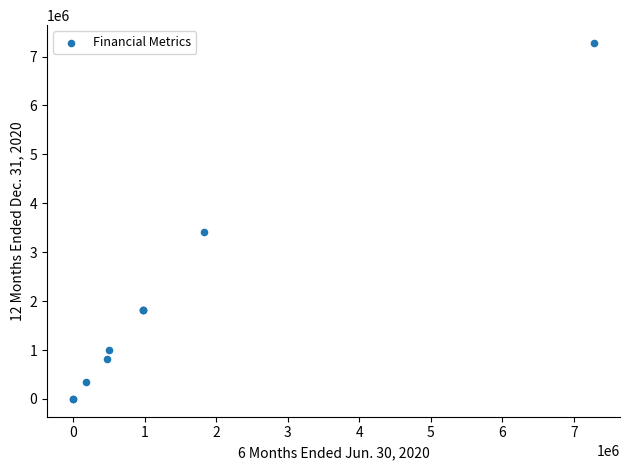

What Y value in the scatter plot is closest to 3639167?

3423208.0